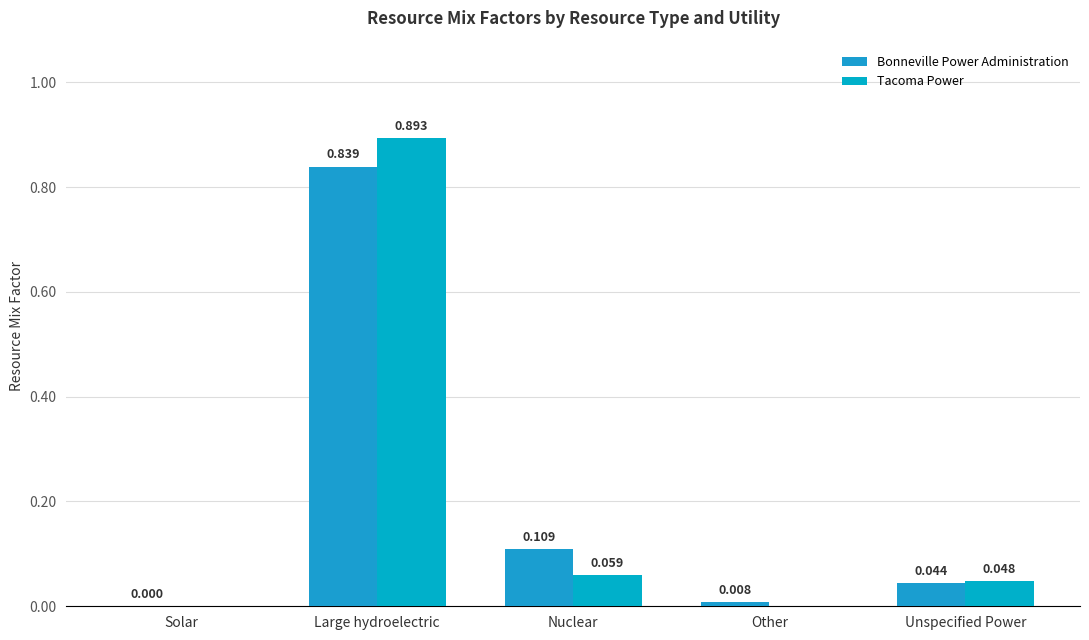

What are all the series names shown in the legend?

Bonneville Power Administration, Tacoma Power